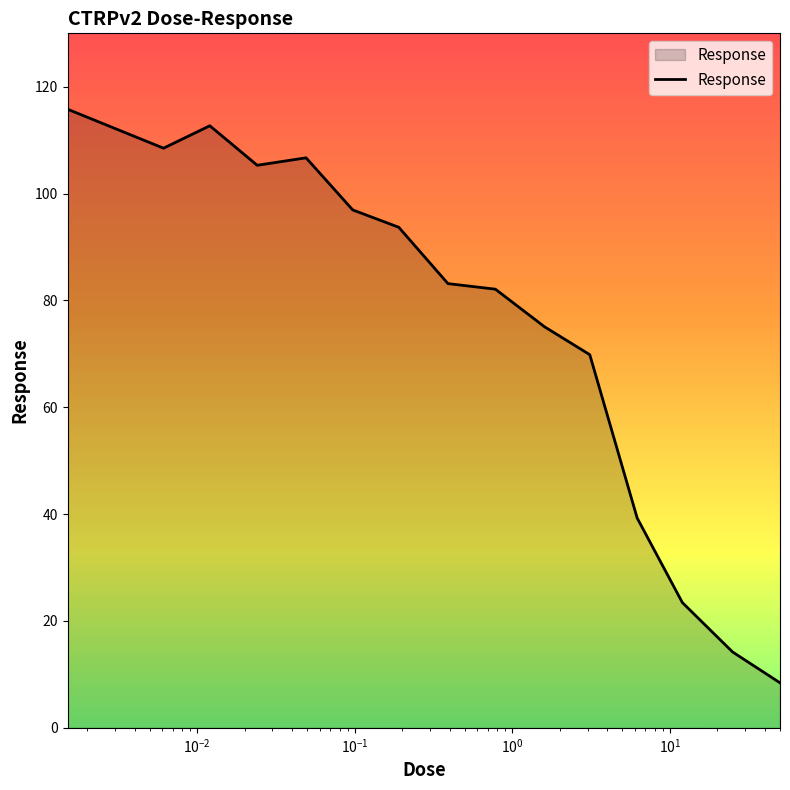

What is the minimum value shown in the chart?

8.4